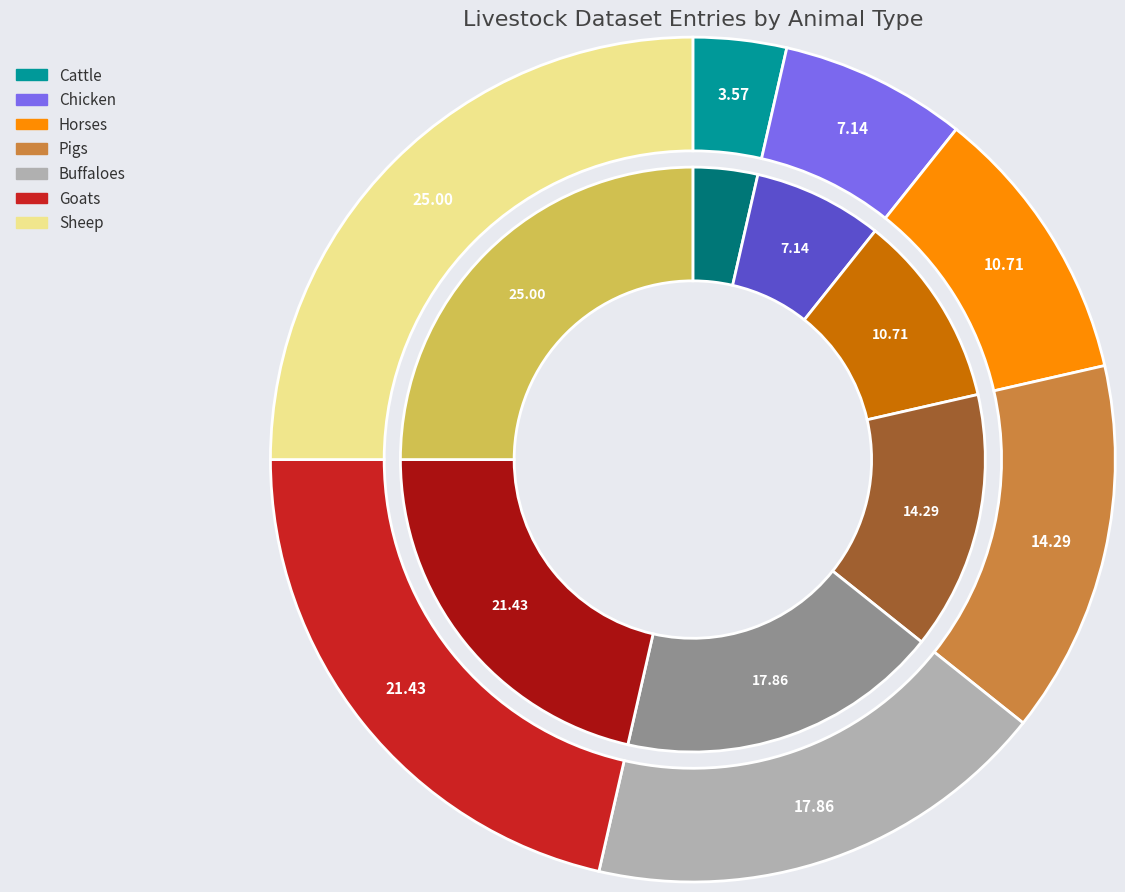

To the nearest percent, what percentage of the pie is Chicken?

7%